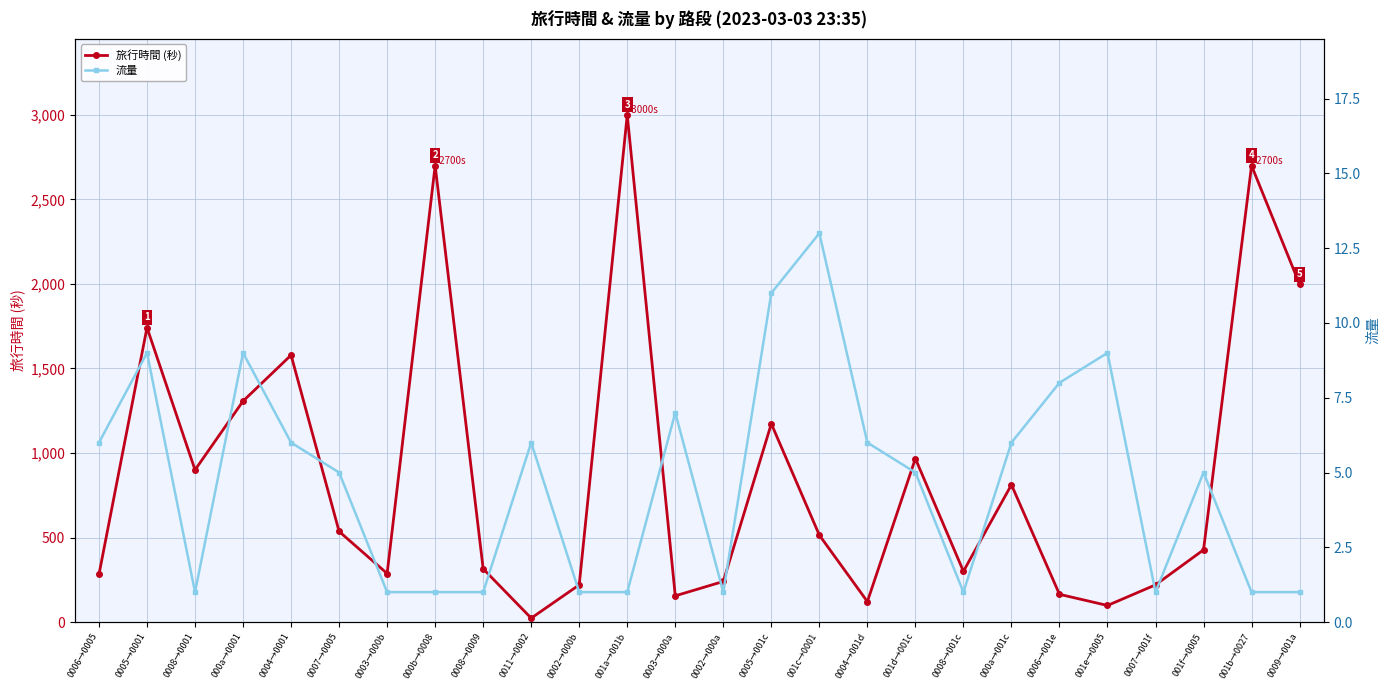

How many values in the 旅行時間 (秒) series are below 514?

13